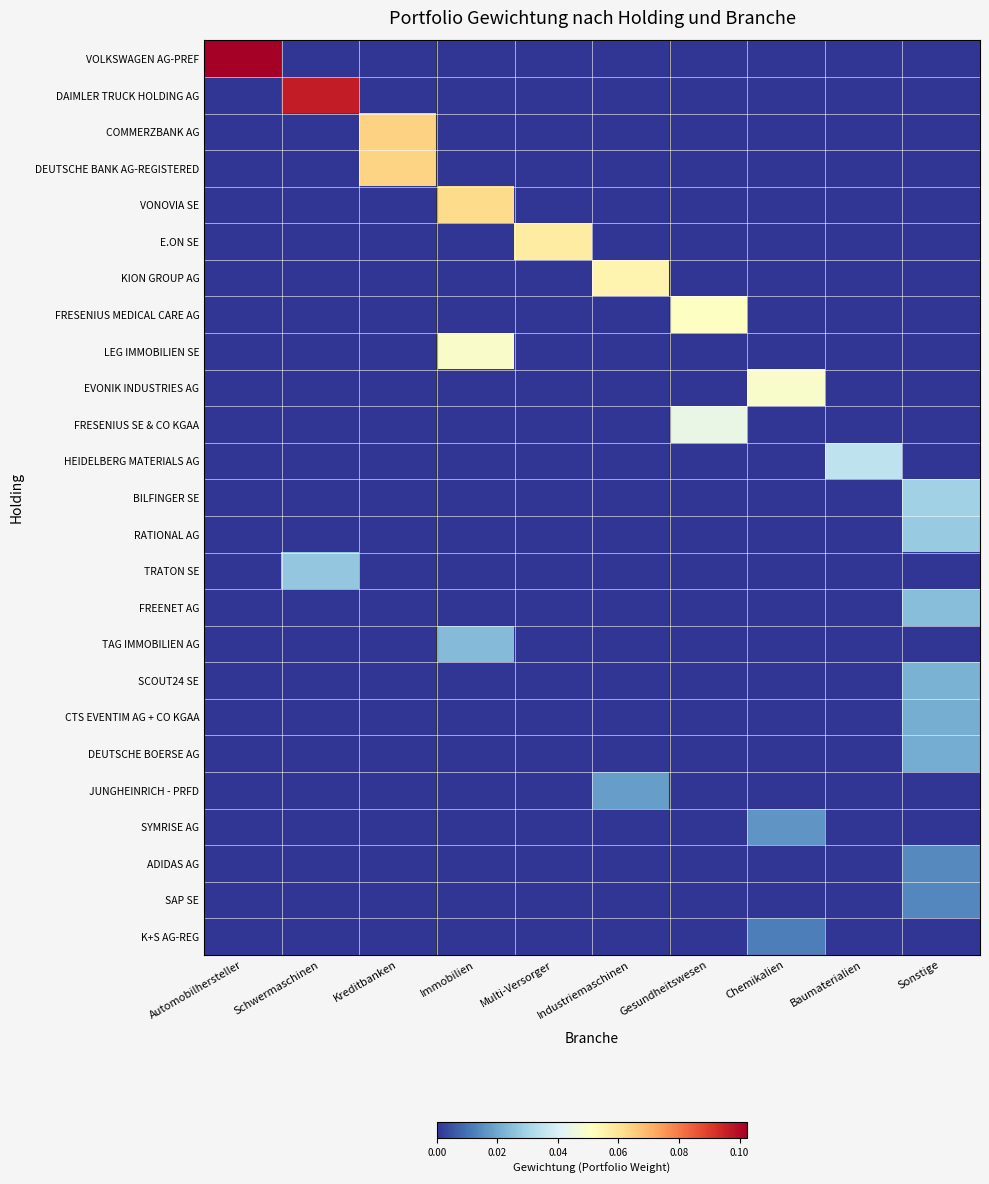

Count the number of categories in the chart.

10